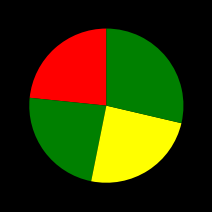

How many slices are in this pie chart?

4